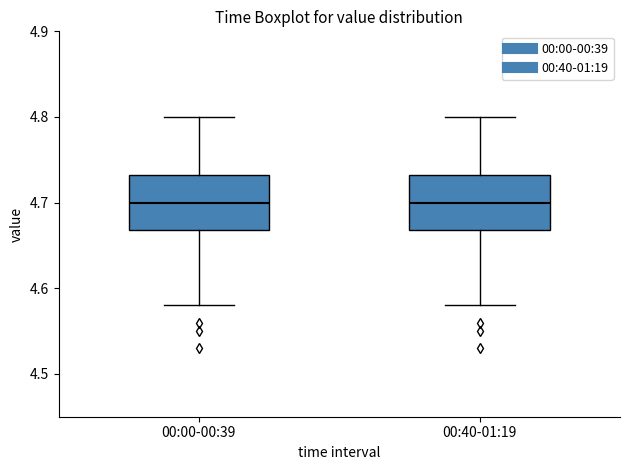

Where is the lower edge of the box for 00:40-01:19 on the y-axis? The values are not printed on the chart, so give them approximately, as read against the axis.

4.67